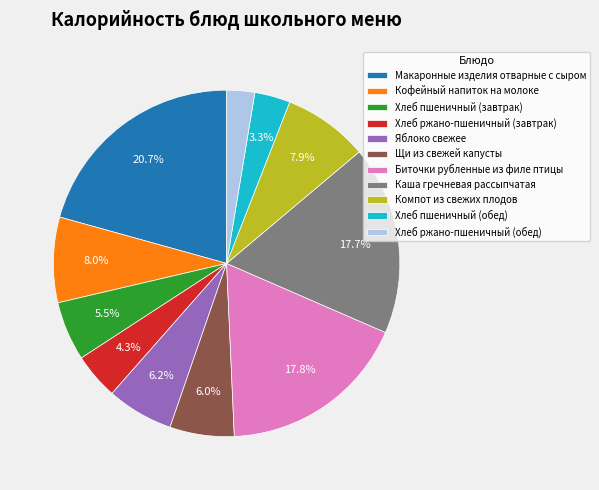

To the nearest percent, what is the average slice percentage?

9%